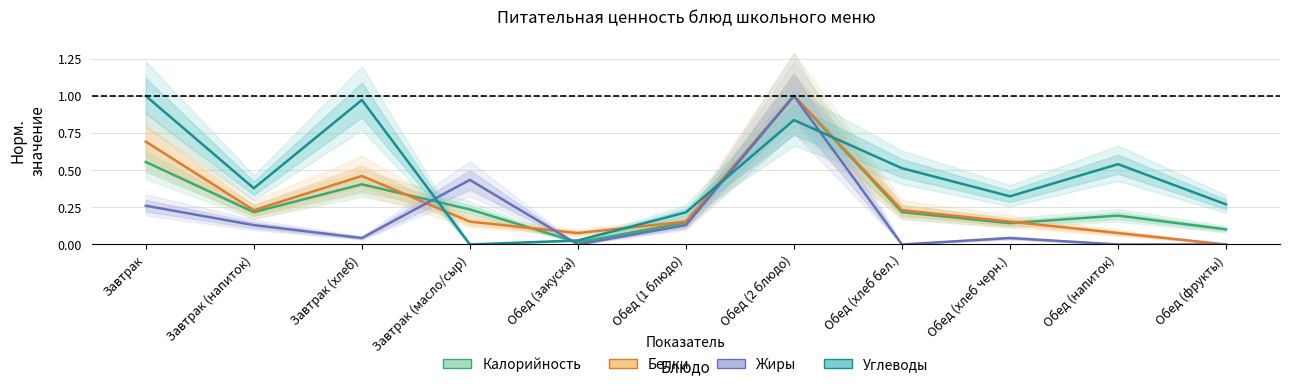

The Белки series shows 0.7 at Завтрак. True or false?

True